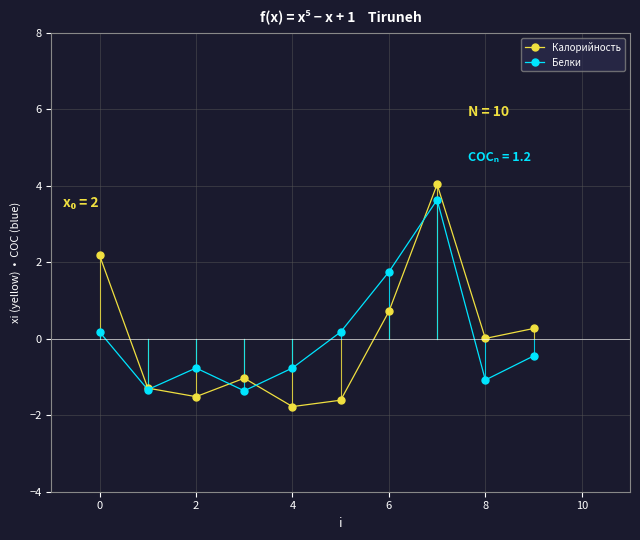

What is the value of the Белки point at the 8th from the left?

3.6